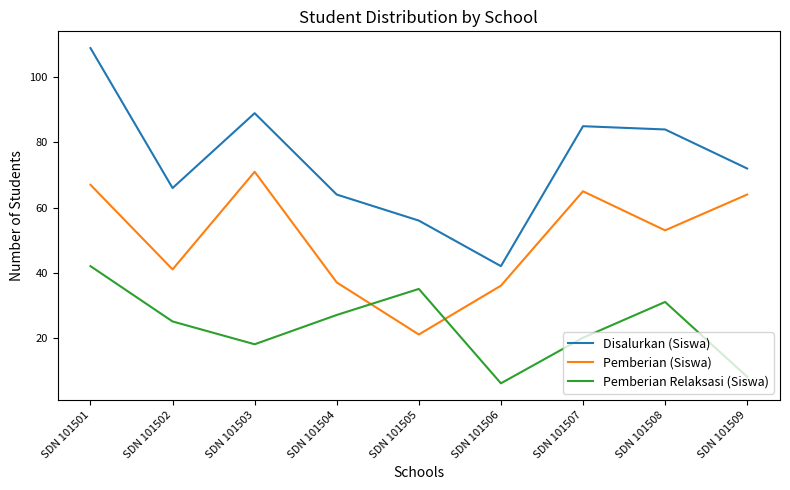

At which category does Pemberian Relaksasi (Siswa) reach its first local valley?

SDN 101503